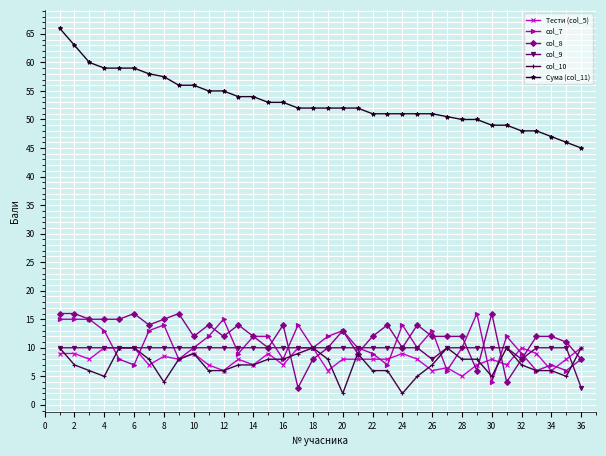

Which series ends up on top after the final intersection of col_8 and Тести (col_5)?

Тести (col_5)